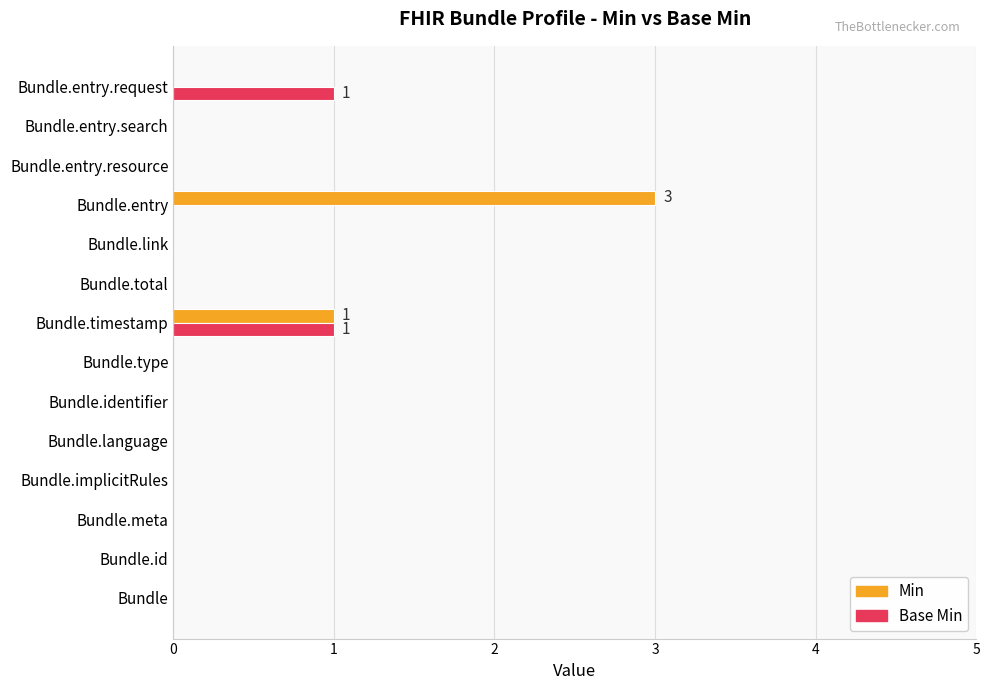

What is the sum of all Min values?

4